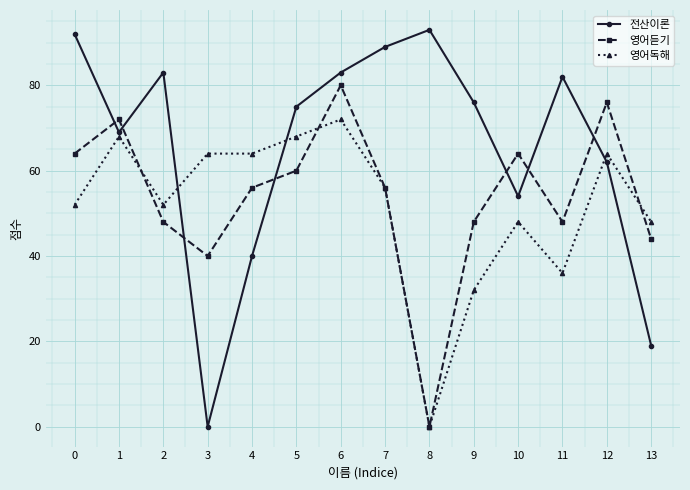

How many distinct data groups are displayed?

3